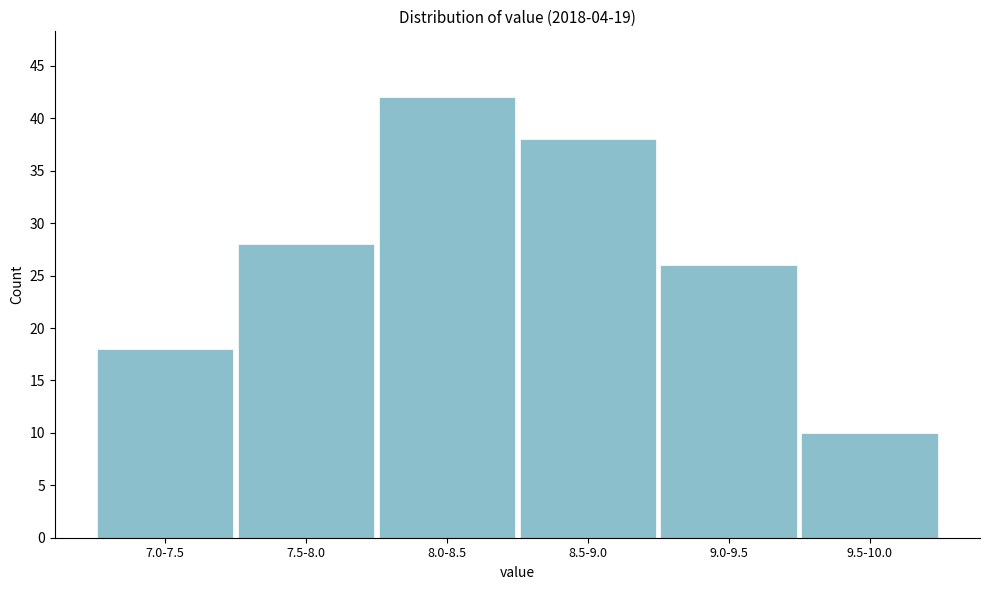

Reading right to left, what are all the values shown in this chart?

10	26	38	42	28	18